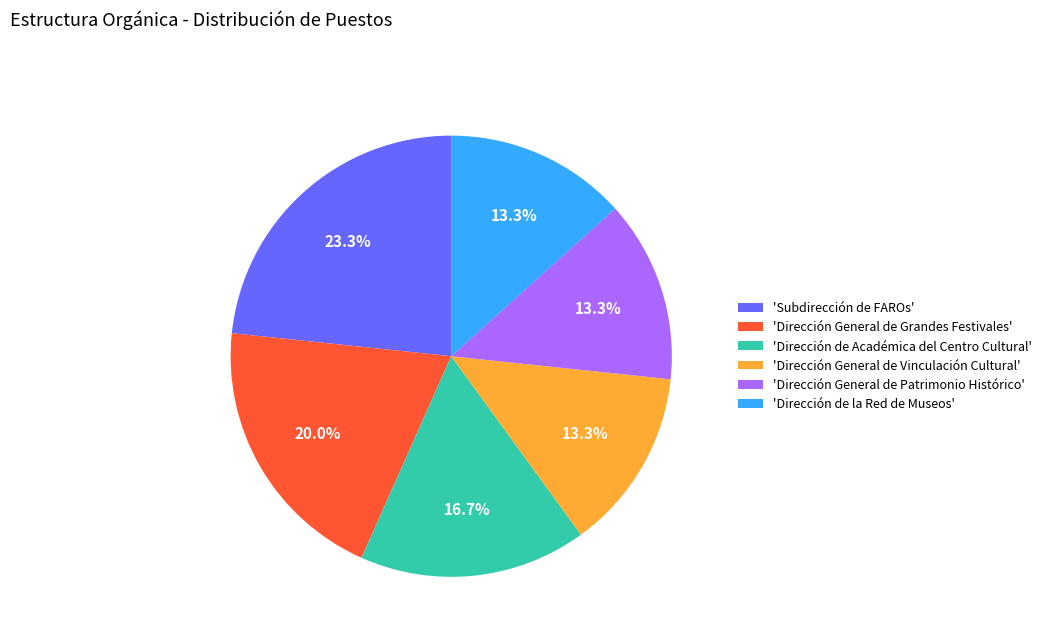

Which slice is the largest?

'Subdirección de FAROs'